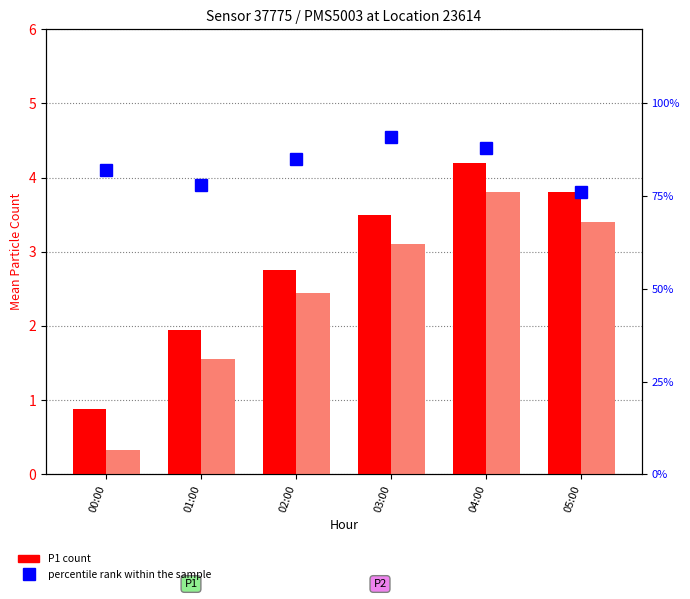

At which label does P1 mean reach its peak?

04:00